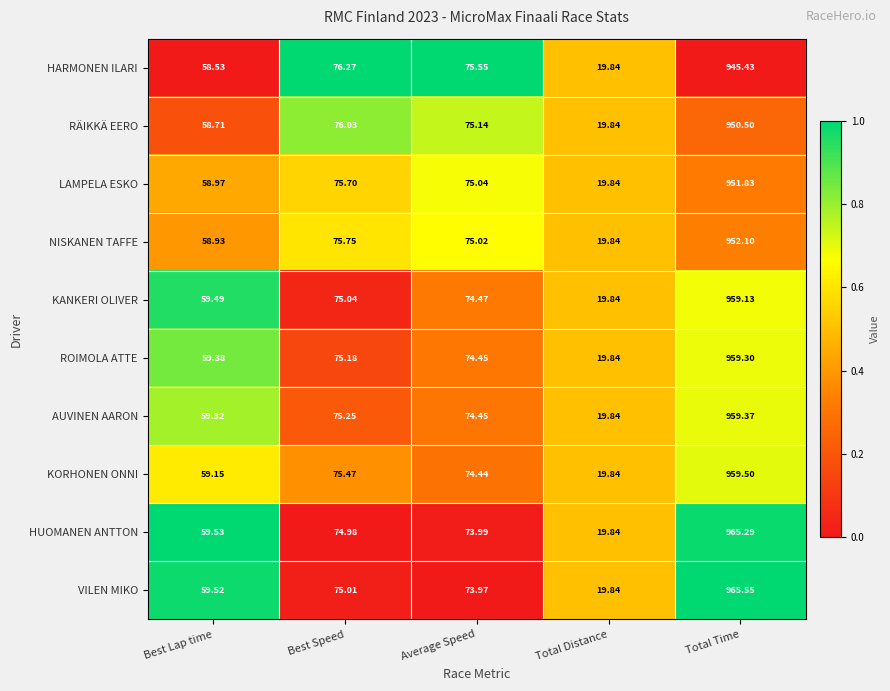

Where is KORHONEN ONNI nearest to the value 489?

Best Speed